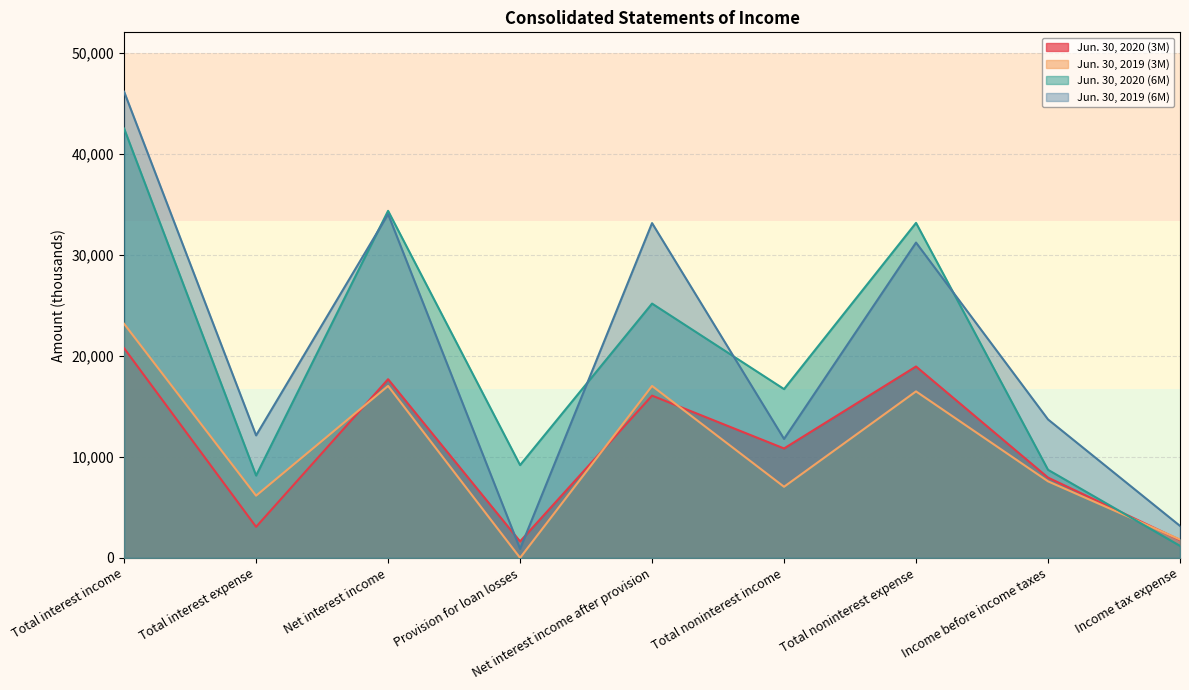

What is the lowest value of the Jun. 30, 2020 (6M) series?

1184